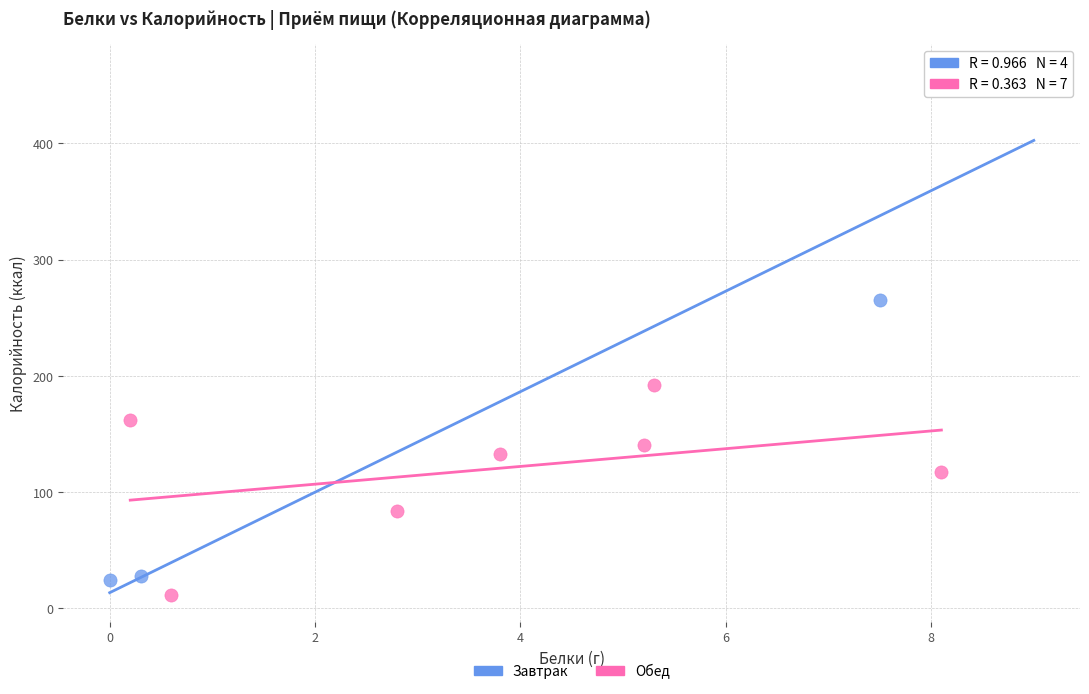

Which series contains the highest Y value?

Завтрак